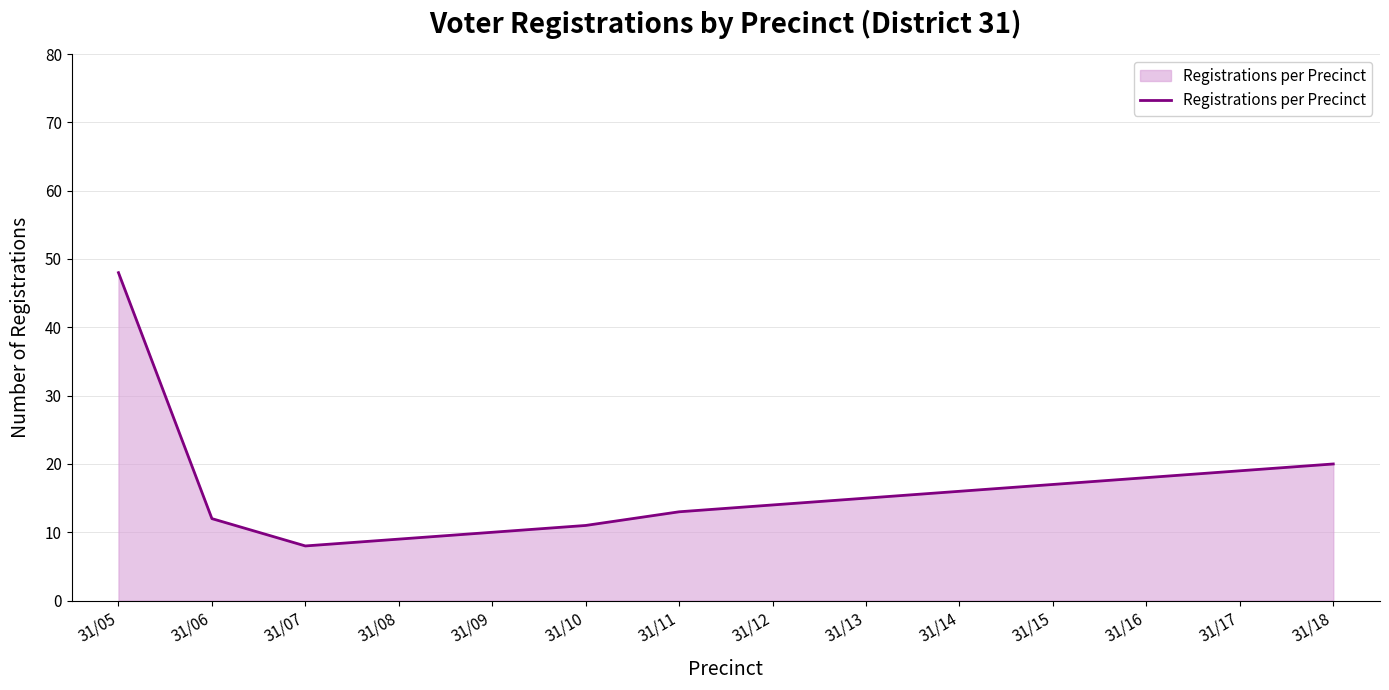

Is it true that the value at 31/18 is 20?

True